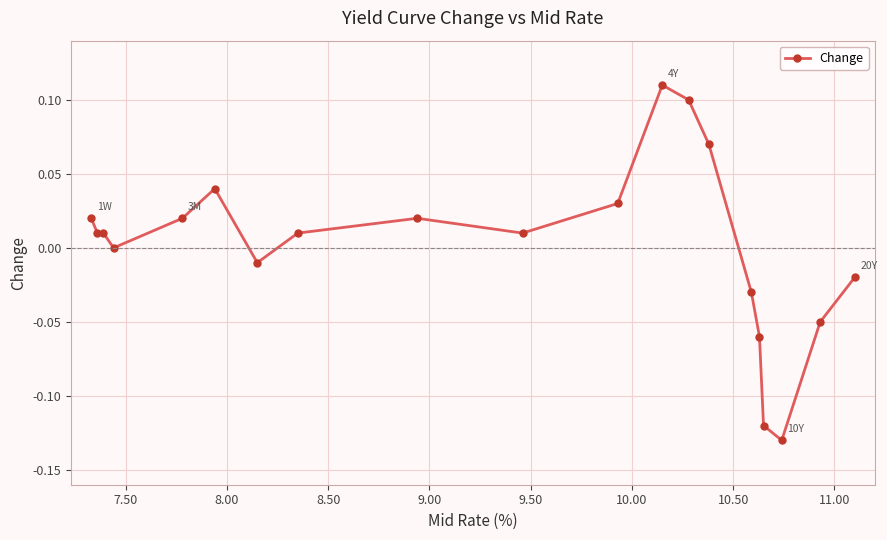

True or false: there are more than 0 points higher than both neighbors.

True